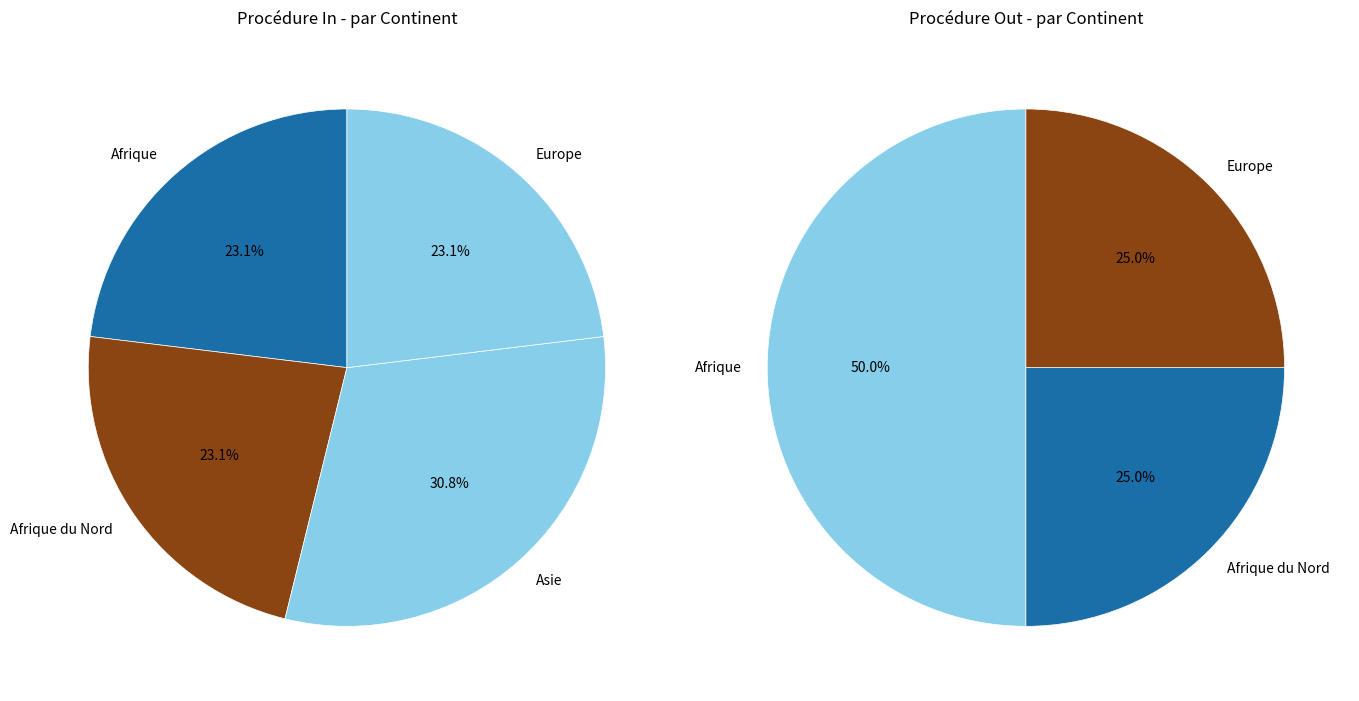

How much of the chart is everything except Océanie?

100.0%